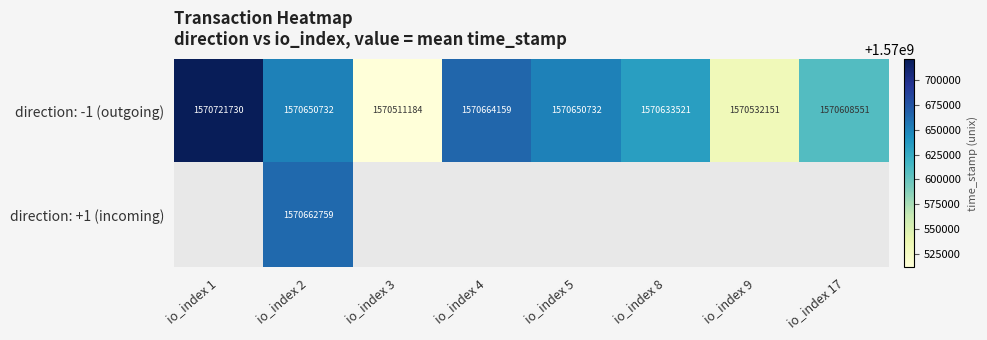

What is the difference between the second highest and minimum values in the direction: -1 (outgoing) series?

152975